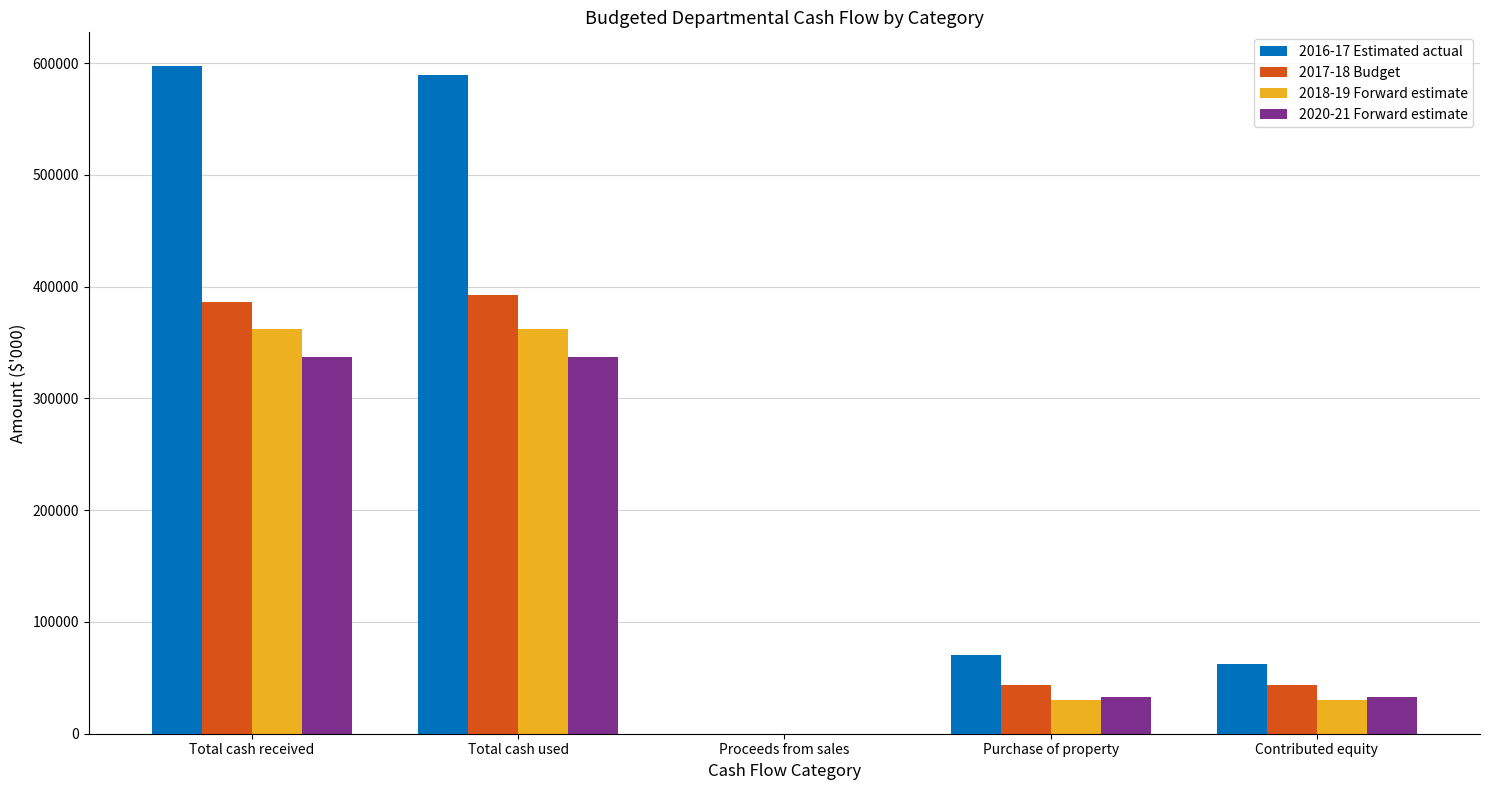

Are the bars grouped side by side (vs. stacked)?

Yes